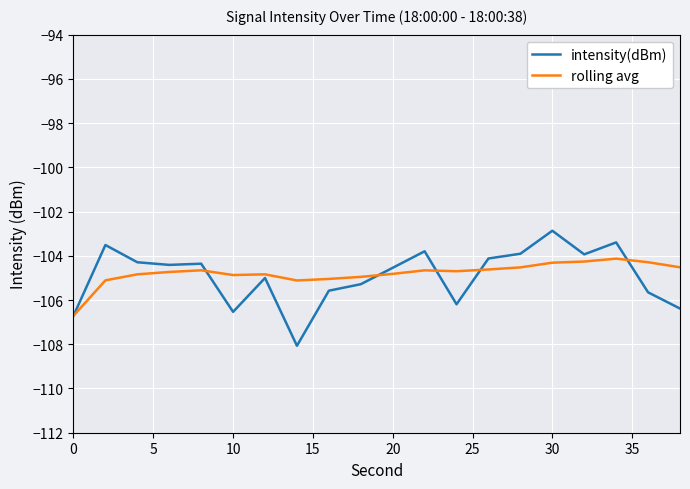

What is the average value of the intensity(dBm) series?

-104.9